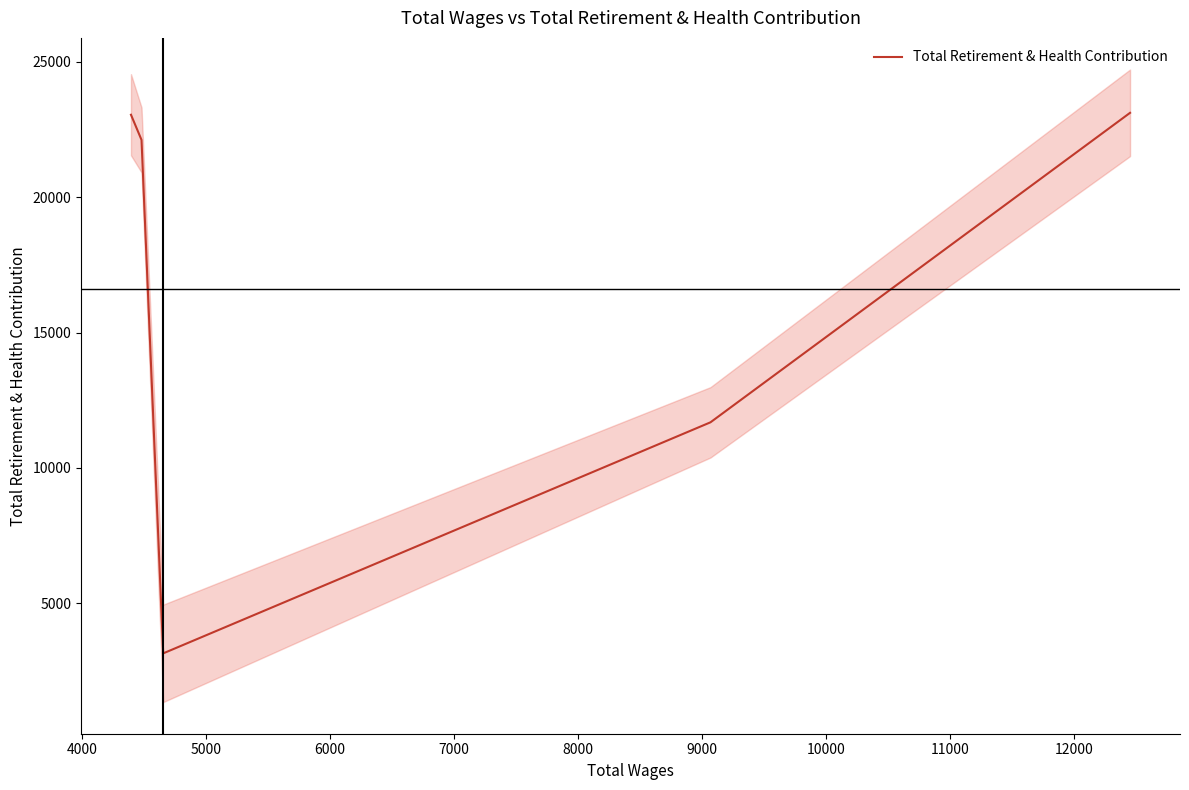

Count the number of values greater than 22116.

2